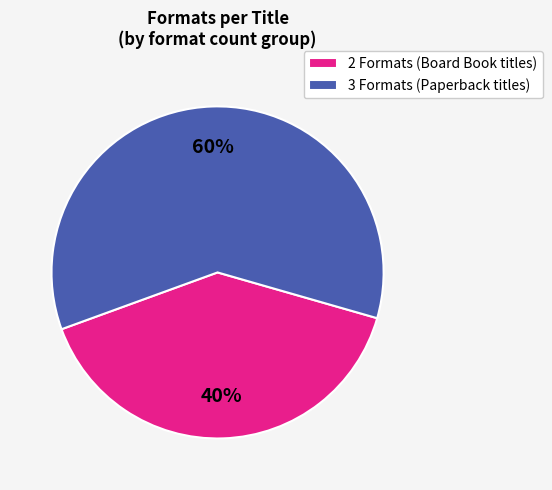

To the nearest percent, what percentage of the pie is 2 Formats (Board Book titles)?

40%